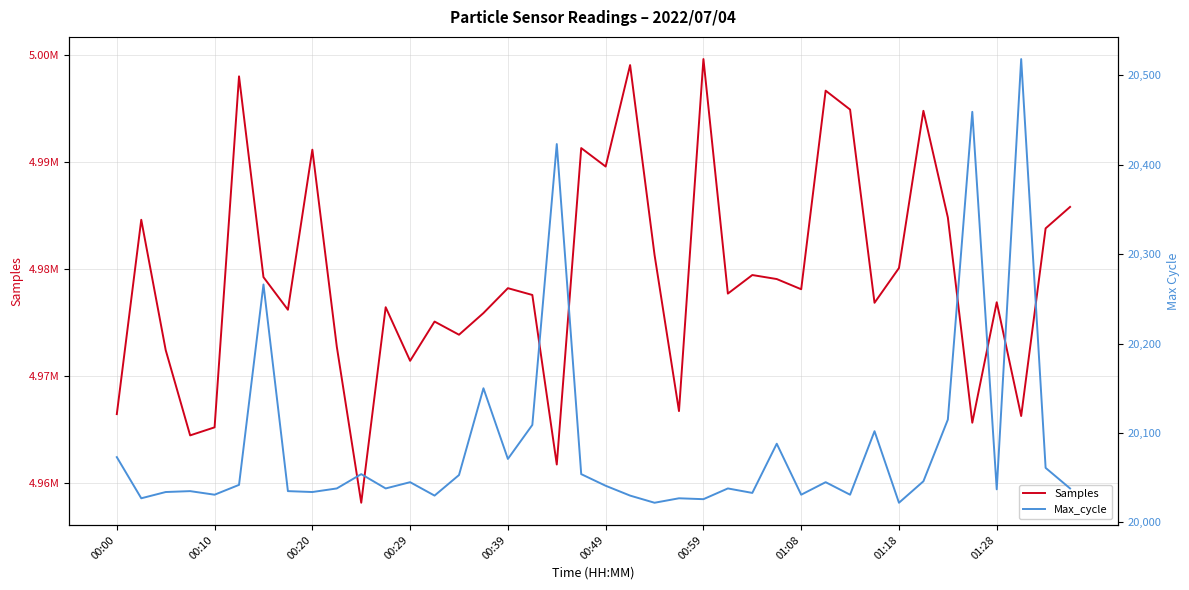

What is the maximum value for Samples?

4999646